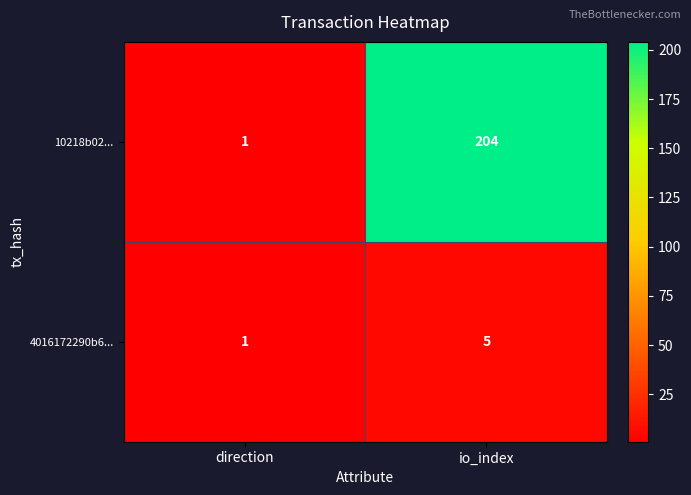

Read the 4016172290b6... value at io_index.

5